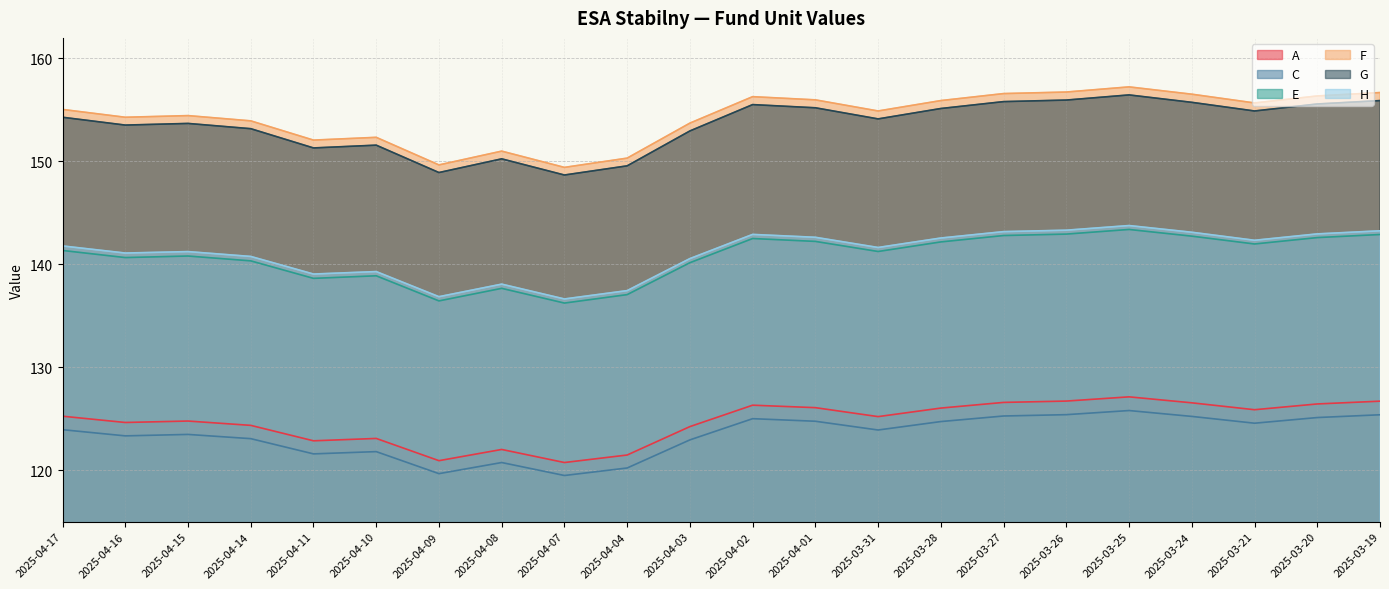

Reading right to left, extract all data points from this chart.

A: 126.7	126.4	125.9	126.5	127.1	126.7	126.6	126.0	125.2	126.1	126.3	124.2	121.5	120.8	122.0	120.9	123.1	122.9	124.4	124.8	124.6	125.2
C: 125.4	125.1	124.6	125.2	125.8	125.4	125.3	124.7	123.9	124.8	125.0	123.0	120.2	119.5	120.8	119.7	121.8	121.6	123.1	123.5	123.3	123.9
E: 142.9	142.6	142.0	142.7	143.4	142.9	142.8	142.2	141.2	142.2	142.5	140.2	137.1	136.2	137.7	136.4	138.9	138.6	140.3	140.8	140.7	141.3
F: 156.7	156.4	155.7	156.5	157.2	156.7	156.6	155.9	154.9	156.0	156.3	153.7	150.3	149.4	151.0	149.7	152.3	152.1	153.9	154.4	154.3	155.1
G: 155.9	155.6	154.9	155.7	156.5	156.0	155.8	155.1	154.1	155.2	155.5	153.0	149.6	148.7	150.2	148.9	151.6	151.3	153.2	153.7	153.5	154.3
H: 143.3	143.0	142.3	143.1	143.8	143.3	143.2	142.6	141.6	142.6	142.9	140.6	137.4	136.6	138.1	136.9	139.3	139.1	140.8	141.2	141.1	141.8